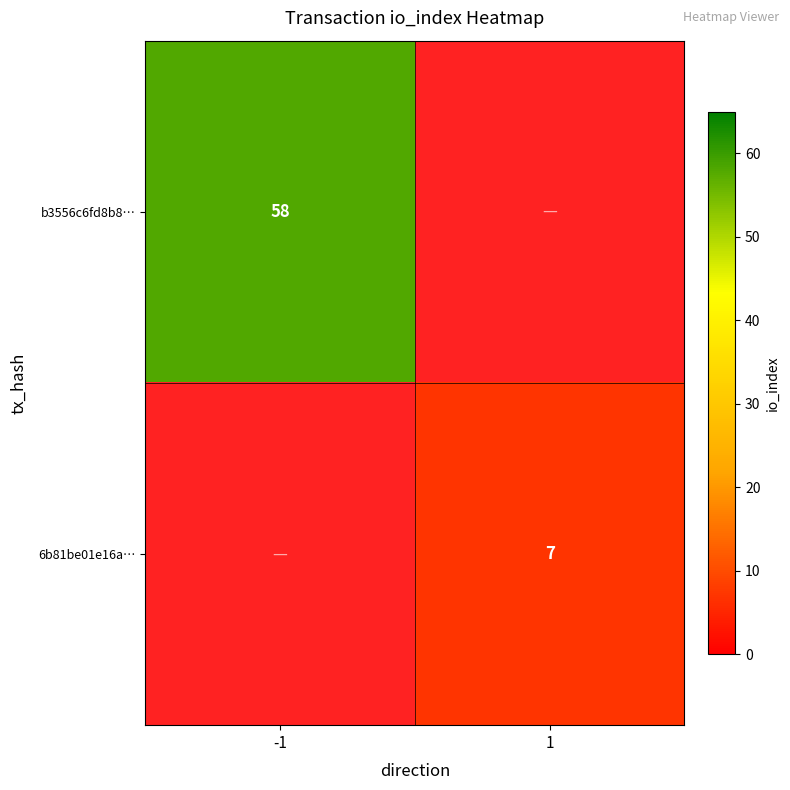

Is the value of 6b81be01e16a… at 1 greater than the value of b3556c6fd8b8… at -1?

No